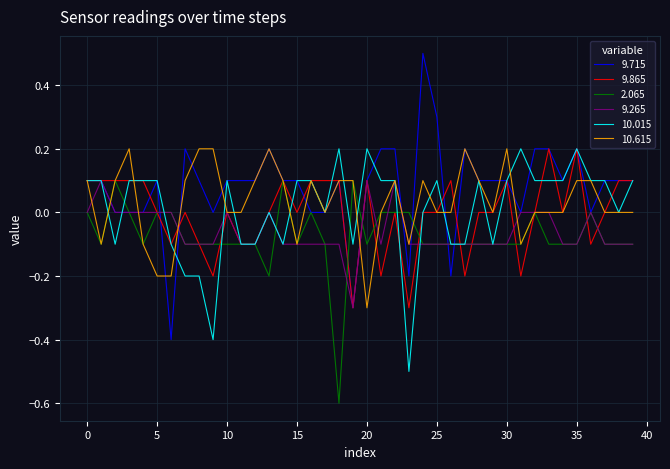

What is the minimum value for 9.715?

-0.4